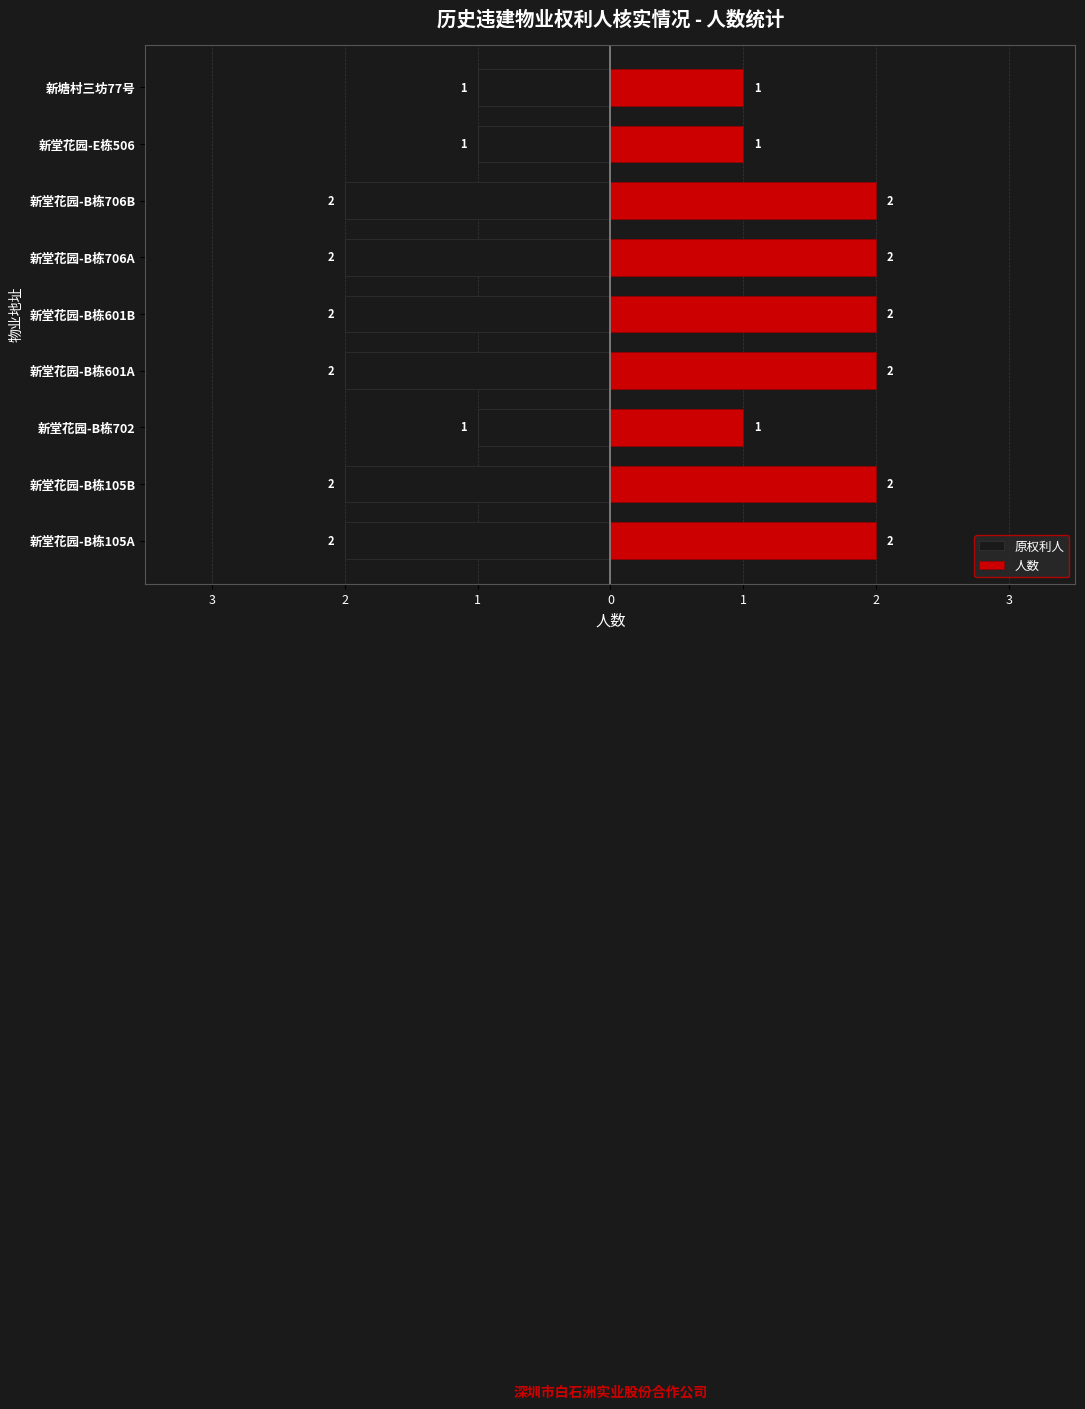

Between 新塘村三坊77号 and 新堂花园-B栋702, which is larger?

新塘村三坊77号